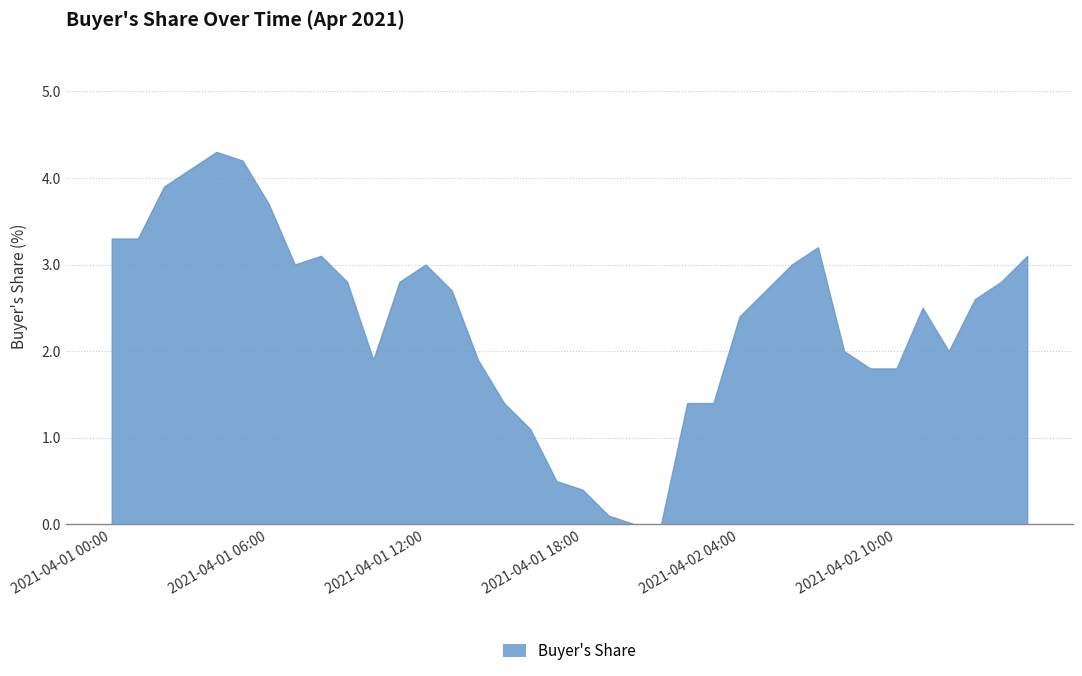

What is the greatest value displayed?

4.3